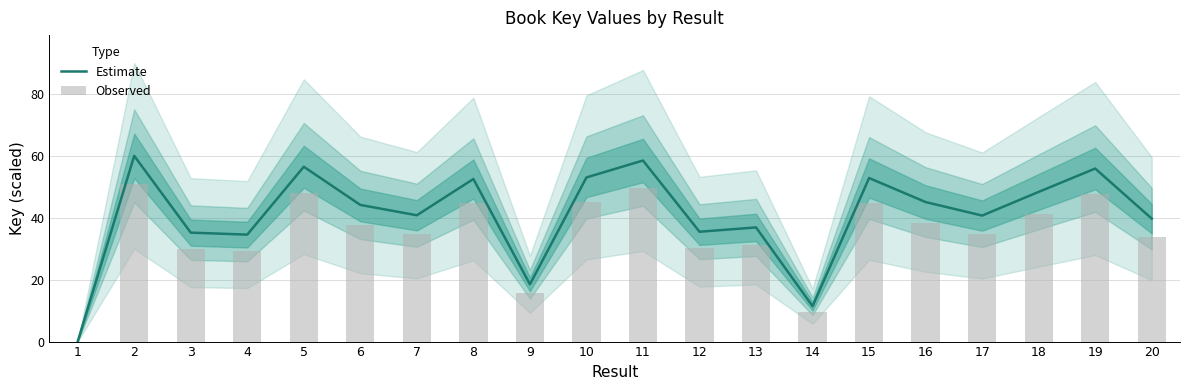

Which series has the largest total across all categories?

Estimate